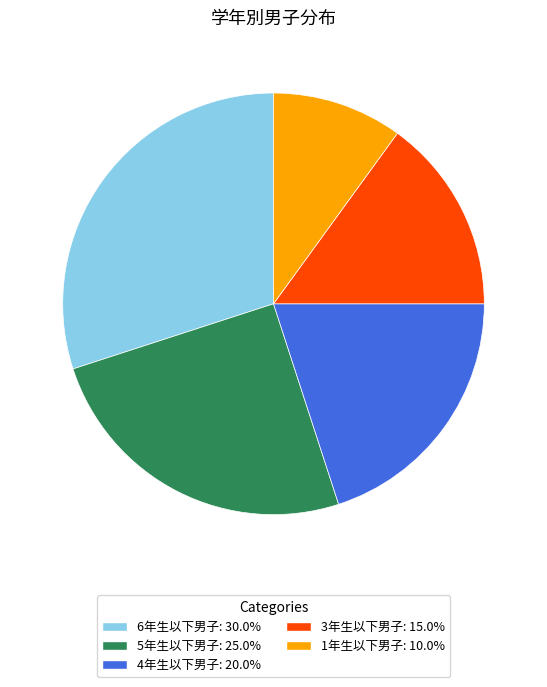

The 5年生以下男子 slice represents 30% of the pie. True or false?

False